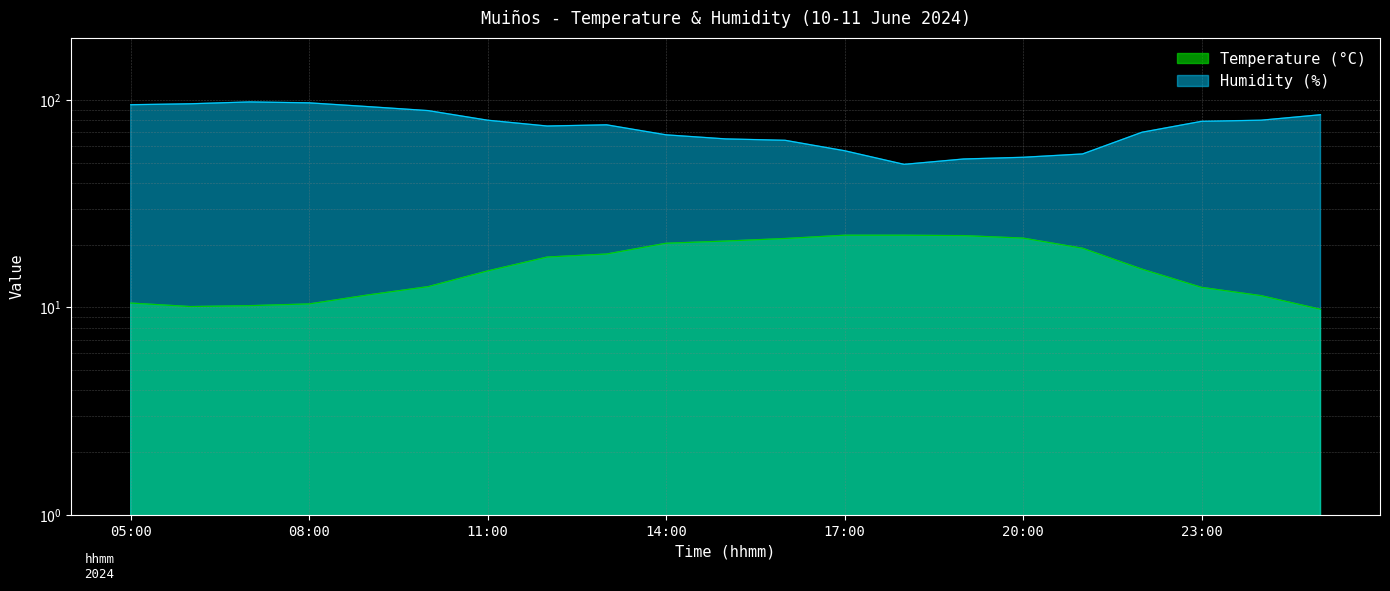

At which label does Humidity (%) first exceed 76?

05:00